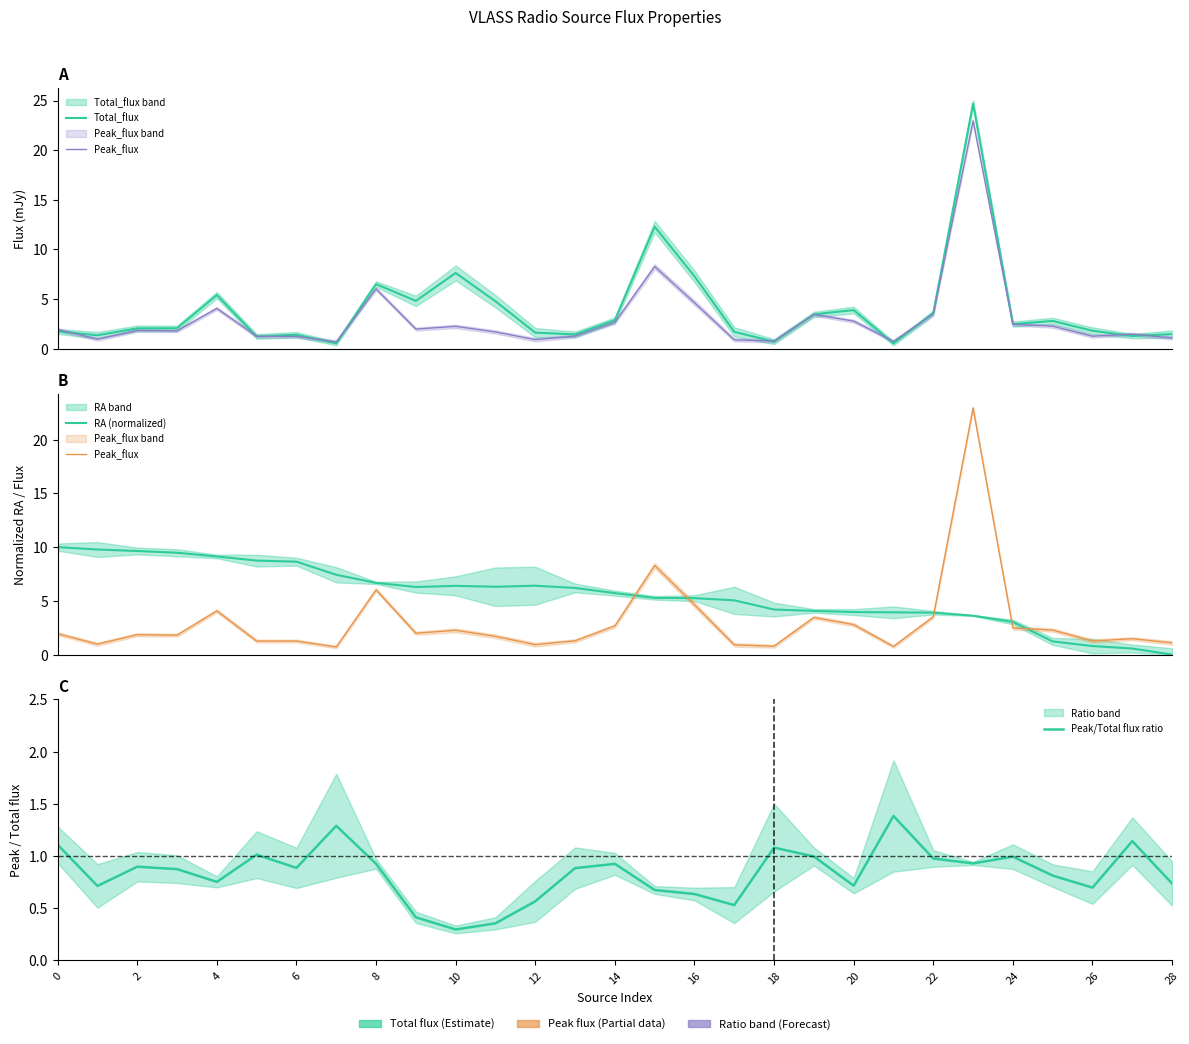

Rank the series by their maximum value, from highest to lowest.

Total_flux, Peak_flux, RA (normalized), Peak/Total flux ratio